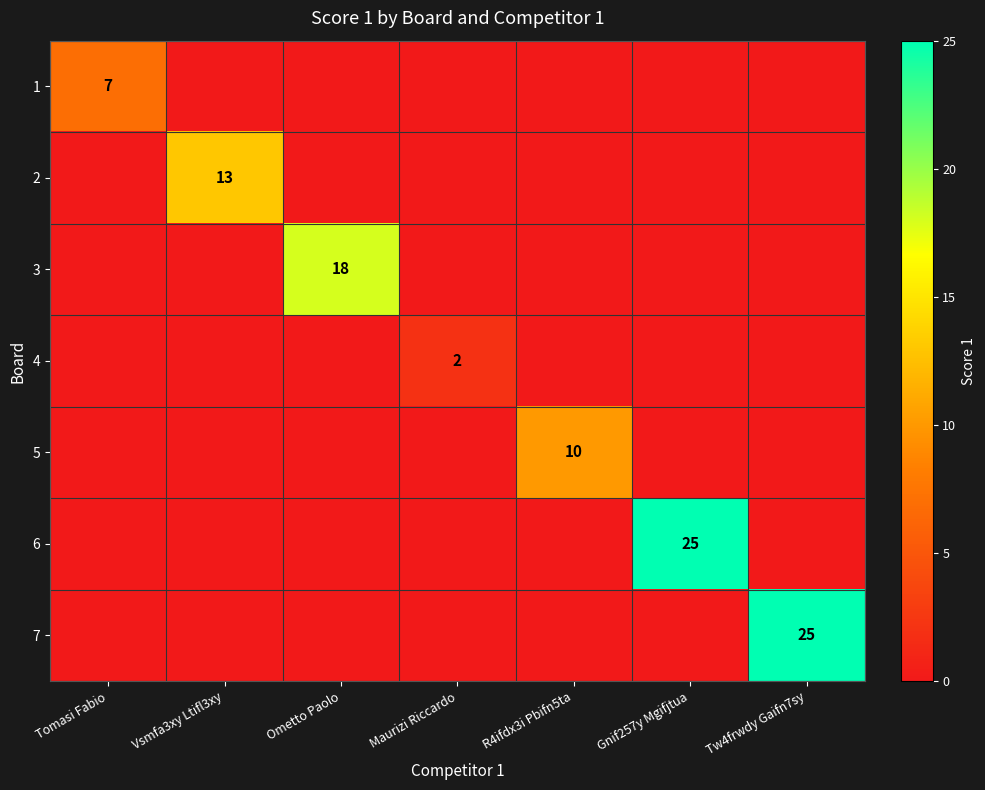

What is the sum of all 1 values?

7